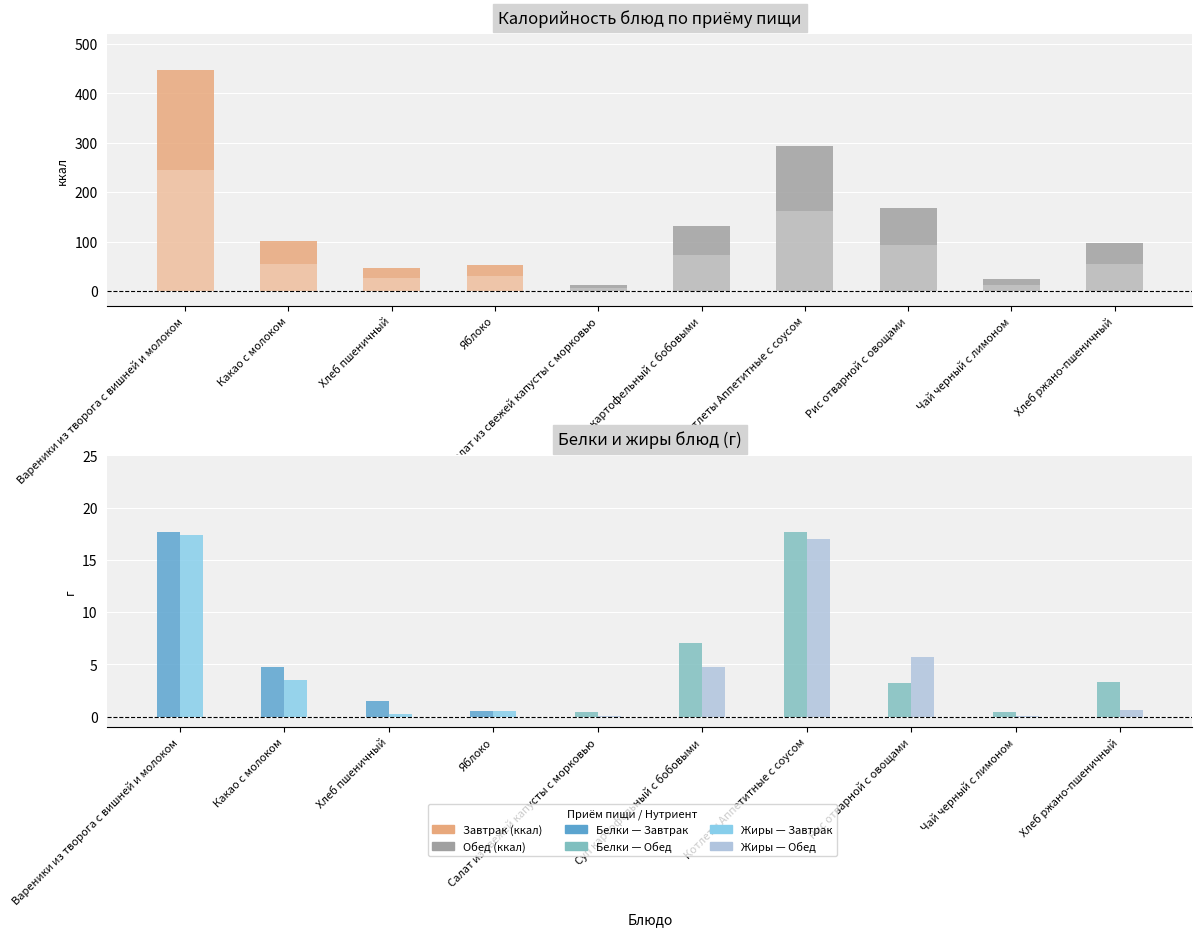

Rank the categories by Калорийность value from highest to lowest.

Вареники из творога с вишней и молоком, Котлеты Аппетитные с соусом, Рис отварной с овощами, Суп картофельный с бобовыми, Какао с молоком, Хлеб ржано-пшеничный, Яблоко, Хлеб пшеничный, Чай черный с лимоном, Салат из свежей капусты с морковью